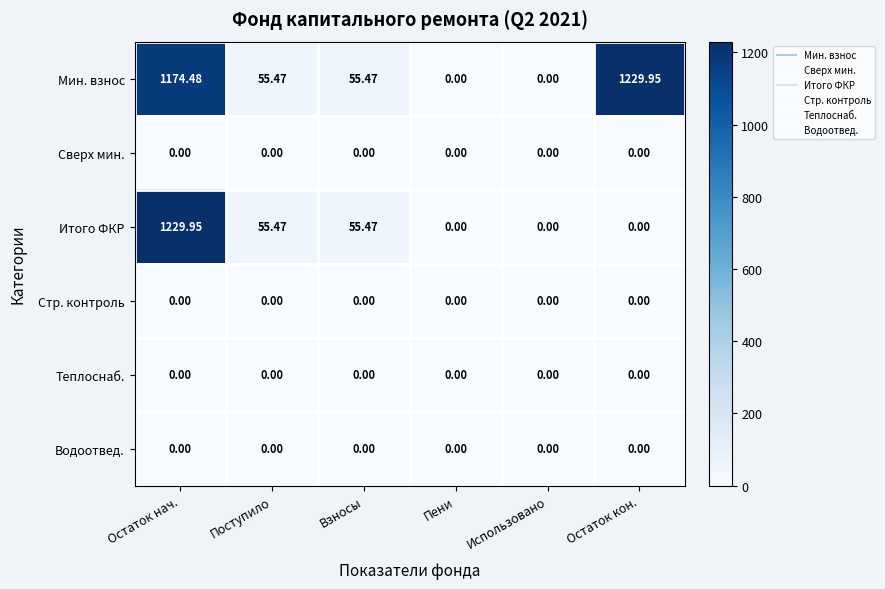

At which category is the sum across all series the highest?

Остаток нач.